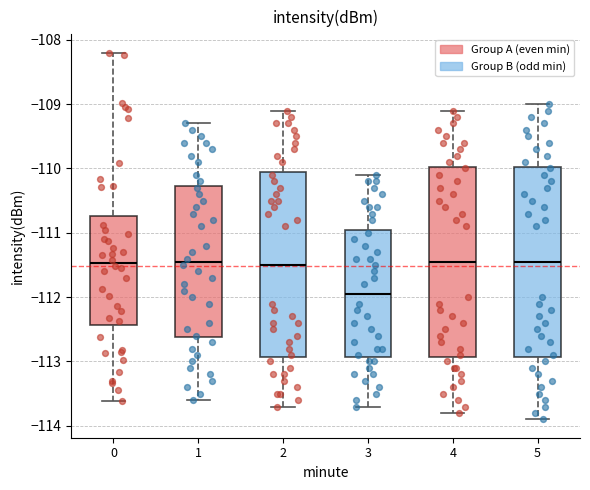

Reading left to right, transcribe this box plot: for each box, give where its median line is, the range the box spans, and where its two whiskers end, as read against the y-axis. The values are not printed on the chart, so give them approximately, as read against the axis.

0: median -111.5, box -112.4 to -110.7, whiskers -113.6 to -108.2
1: median -111.4, box -112.6 to -110.3, whiskers -113.6 to -109.3
2: median -111.5, box -112.9 to -110.0, whiskers -113.7 to -109.1
3: median -111.9, box -112.9 to -110.9, whiskers -113.7 to -110.1
4: median -111.4, box -112.9 to -110.0, whiskers -113.8 to -109.1
5: median -111.4, box -112.9 to -110.0, whiskers -113.9 to -109.0